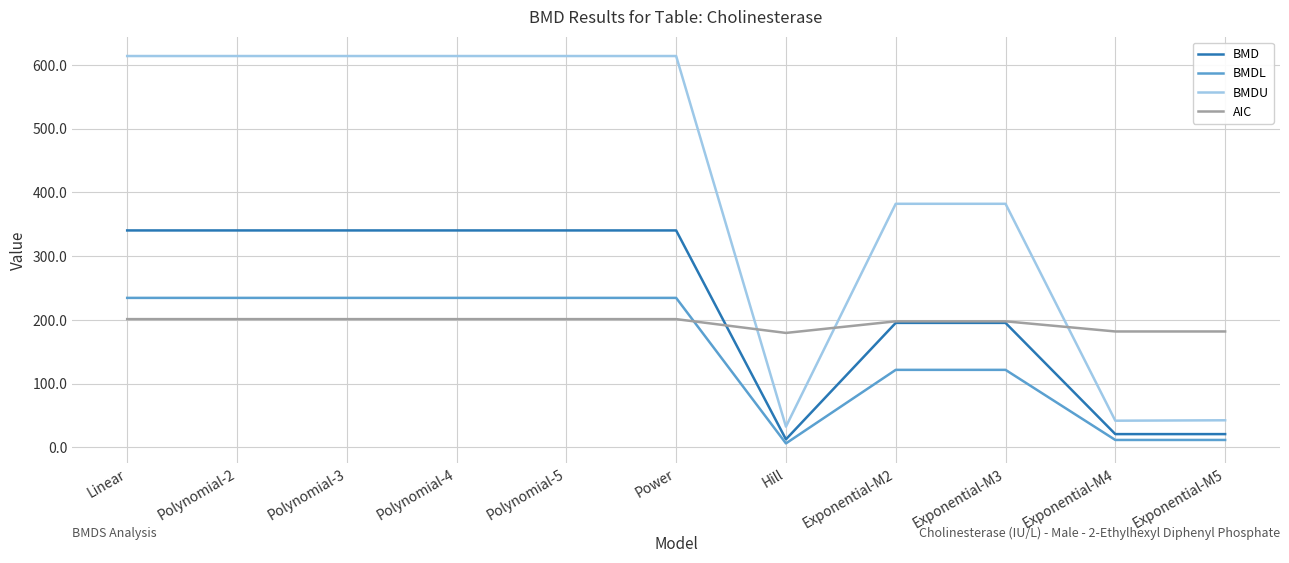

Rank the series at Power from highest to lowest value.

BMDU, BMD, BMDL, AIC